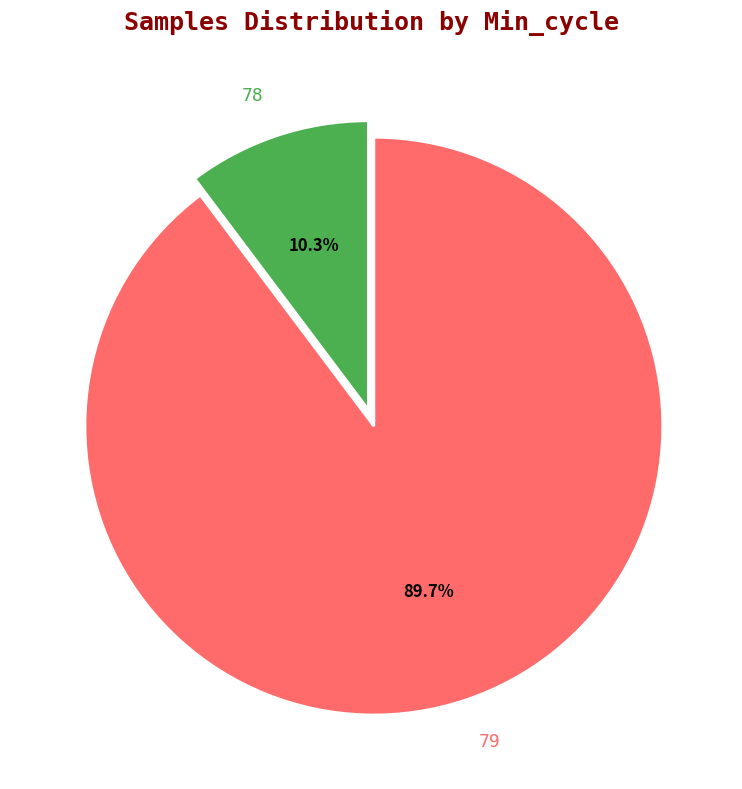

What is the smallest slice in the pie chart?

78